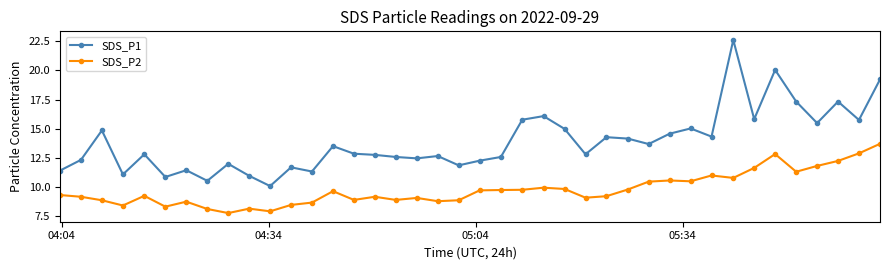

True or false: SDS_P1 has more than 0 interior local peaks.

True